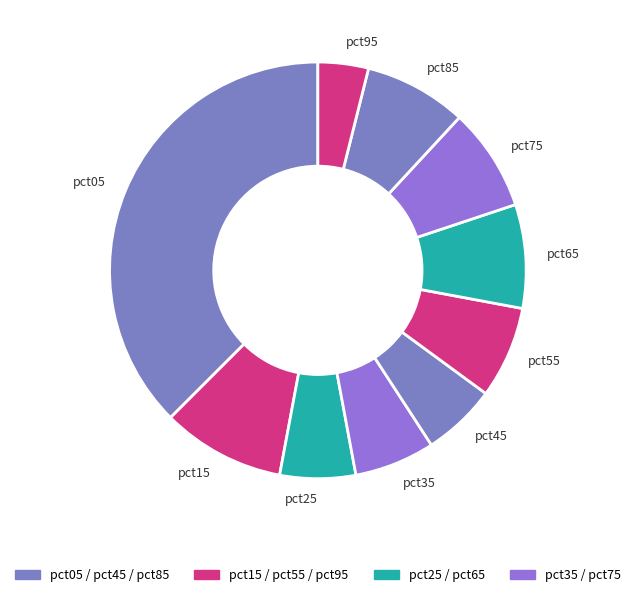

The pct45 slice represents 6% of the pie. True or false?

True